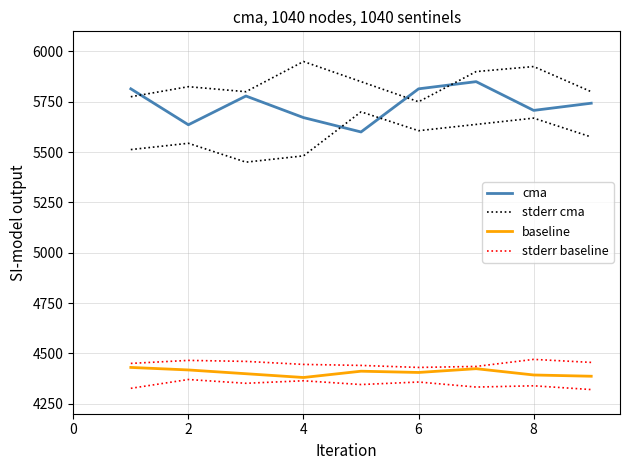

What value does the stderr baseline series have at 6?

4435.0